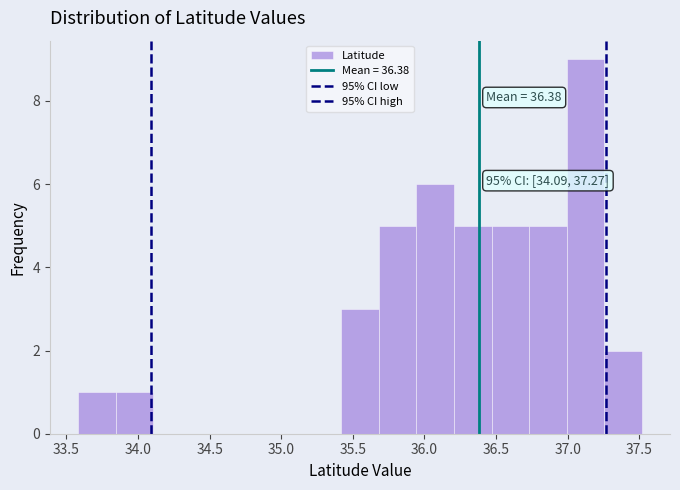

Over which range of the x-axis is the bar tallest?

37.00 to 37.25